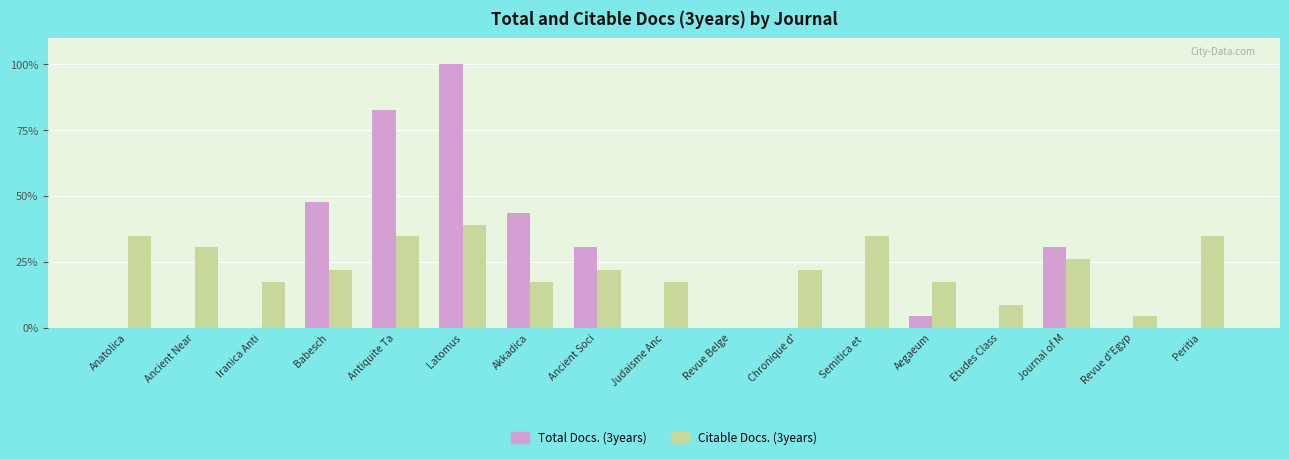

Is it true that Citable Docs. (3years) equals 17.4 at Judaisme Anc?

True